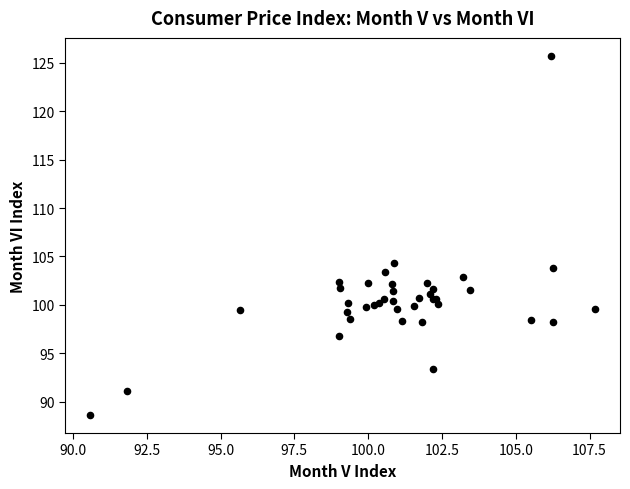

What Y value in the scatter plot is closest to 107?

104.3